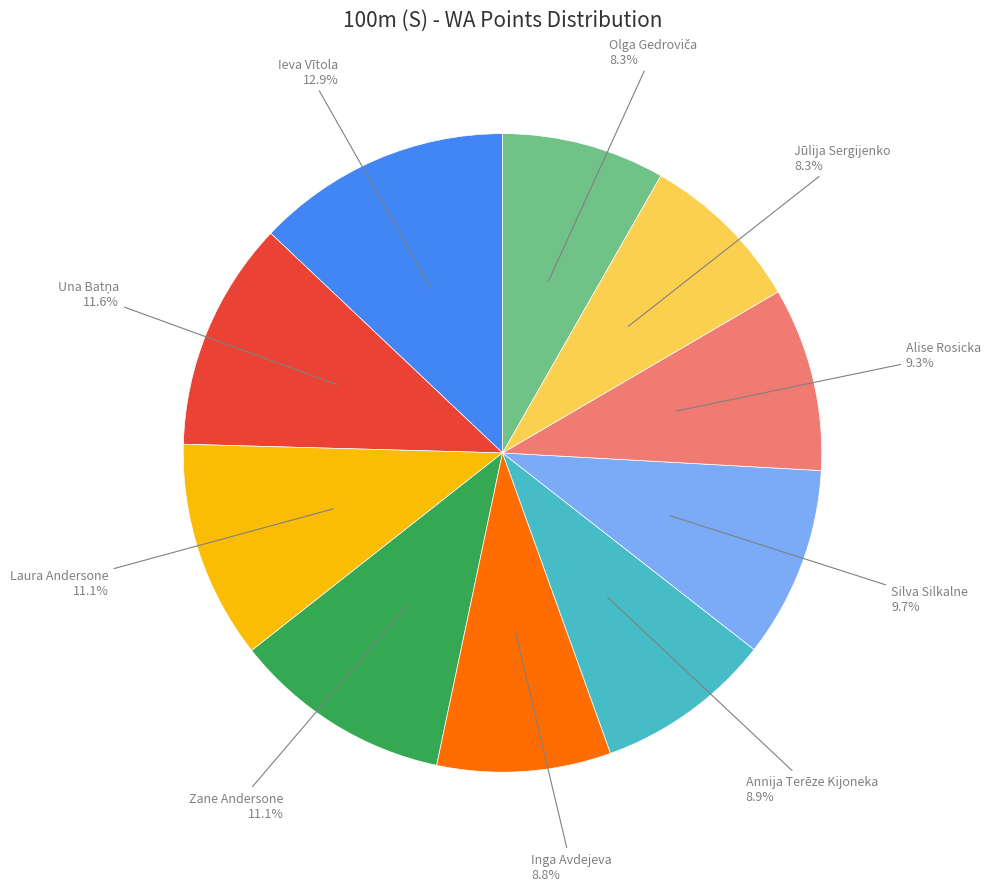

Is it true that Silva Silkalne is 10% of the pie?

True